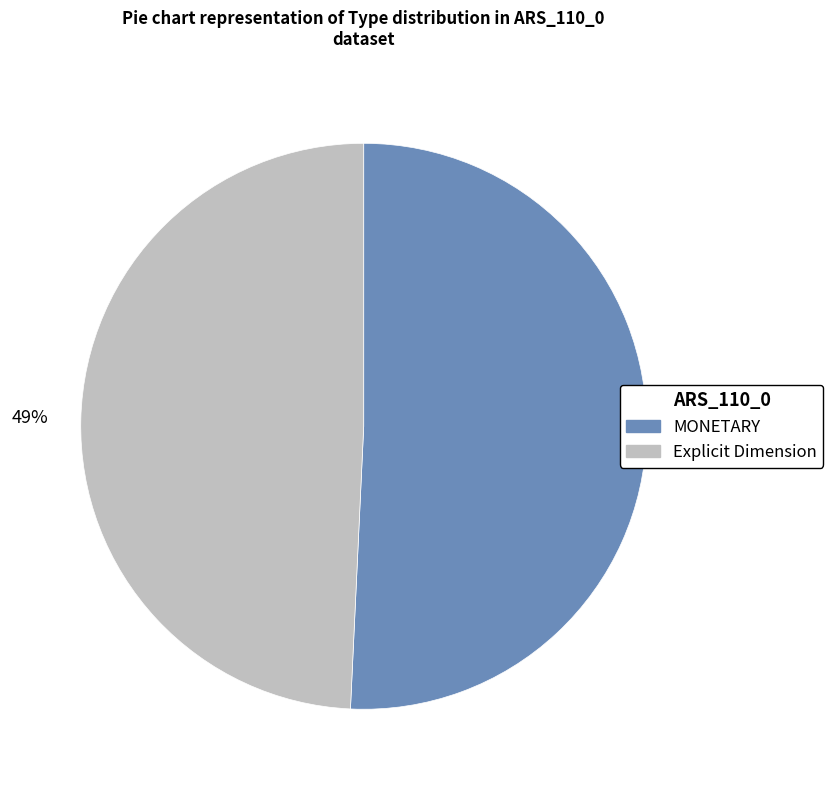

What is the smallest slice in the pie chart?

Explicit Dimension